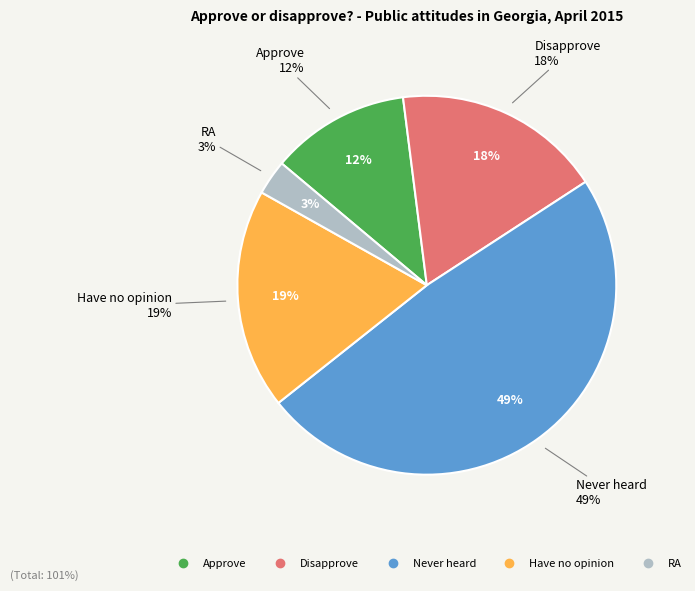

Rank the categories by value from lowest to highest.

RA, Approve, Disapprove, Have no opinion, Never heard